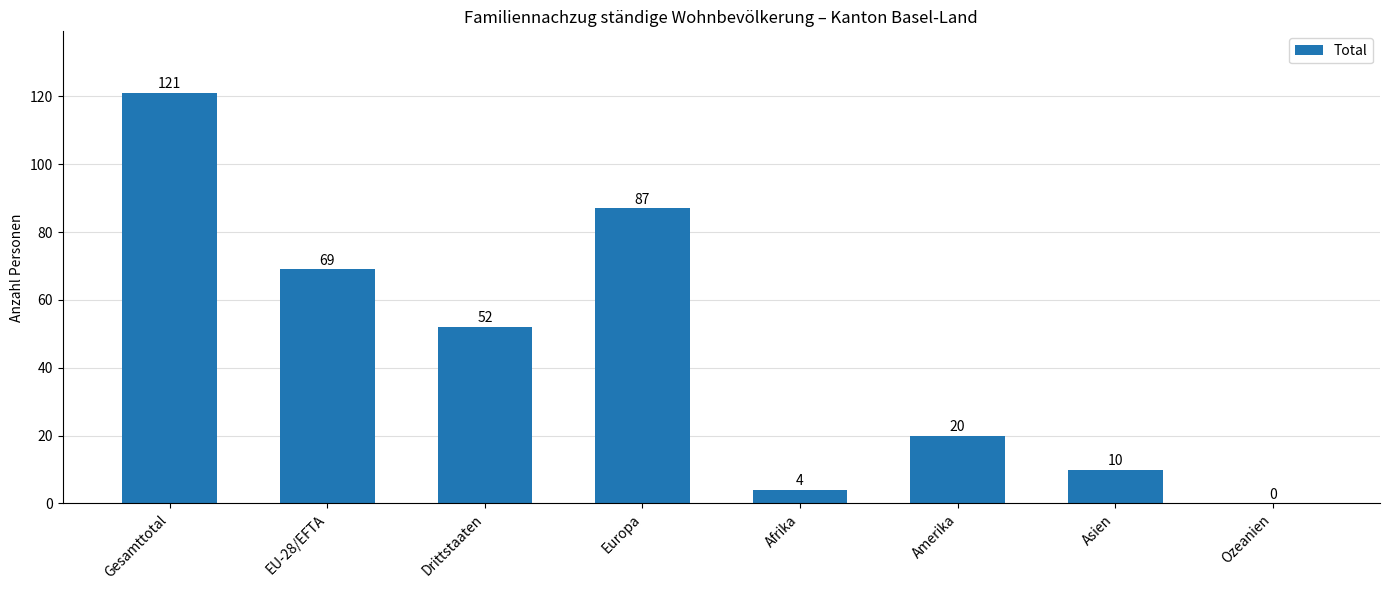

Reading right to left, extract all data points from this chart.

Ozeanien=0	Asien=10	Amerika=20	Afrika=4	Europa=87	Drittstaaten=52	EU-28/EFTA=69	Gesamttotal=121